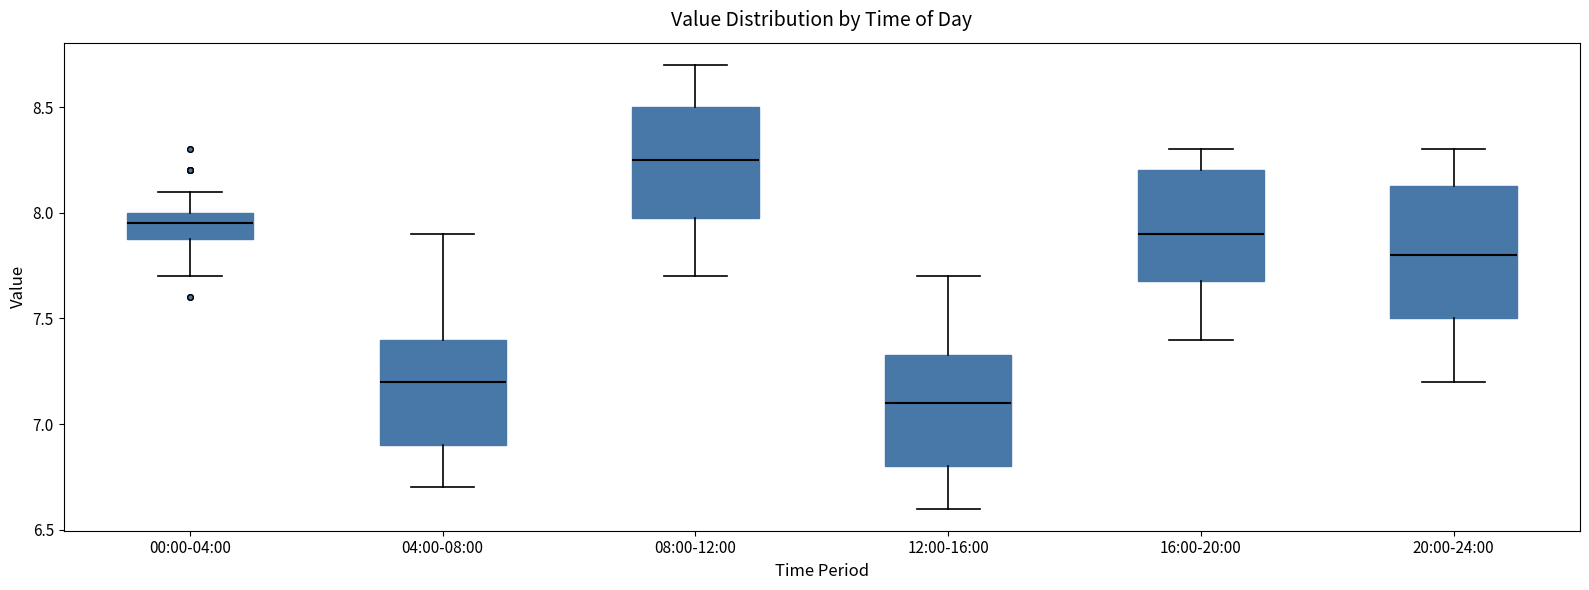

Reading left to right, read every box against the y-axis: the position of its median line, the range the box covers, and the ends of its whiskers. The values are not printed on the chart, so give them approximately, as read against the axis.

00:00-04:00: median 7.95, box 7.90 to 8.00, whiskers 7.70 to 8.10
04:00-08:00: median 7.20, box 6.90 to 7.40, whiskers 6.70 to 7.90
08:00-12:00: median 8.25, box 8.00 to 8.50, whiskers 7.70 to 8.70
12:00-16:00: median 7.10, box 6.80 to 7.35, whiskers 6.60 to 7.70
16:00-20:00: median 7.90, box 7.70 to 8.20, whiskers 7.40 to 8.30
20:00-24:00: median 7.80, box 7.50 to 8.15, whiskers 7.20 to 8.30